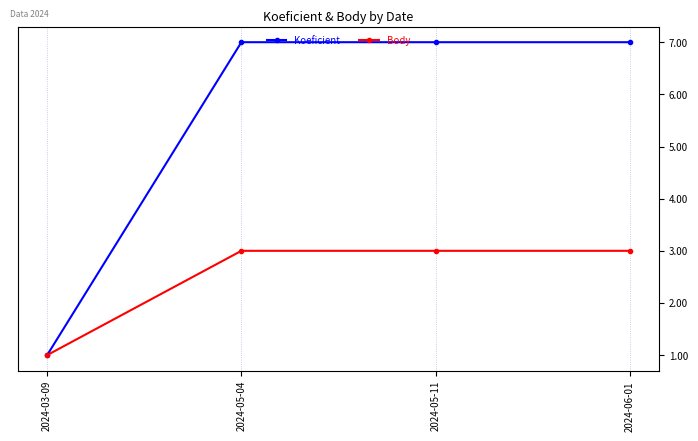

True or false: Body has a value of 2 at 2024-03-09.

False